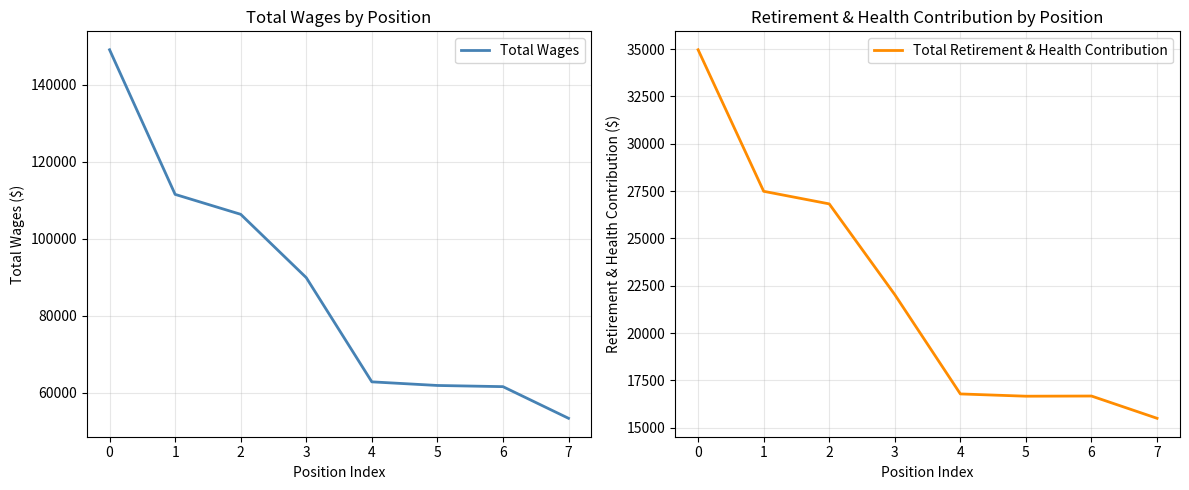

Does the chart have visible grid lines?

Yes